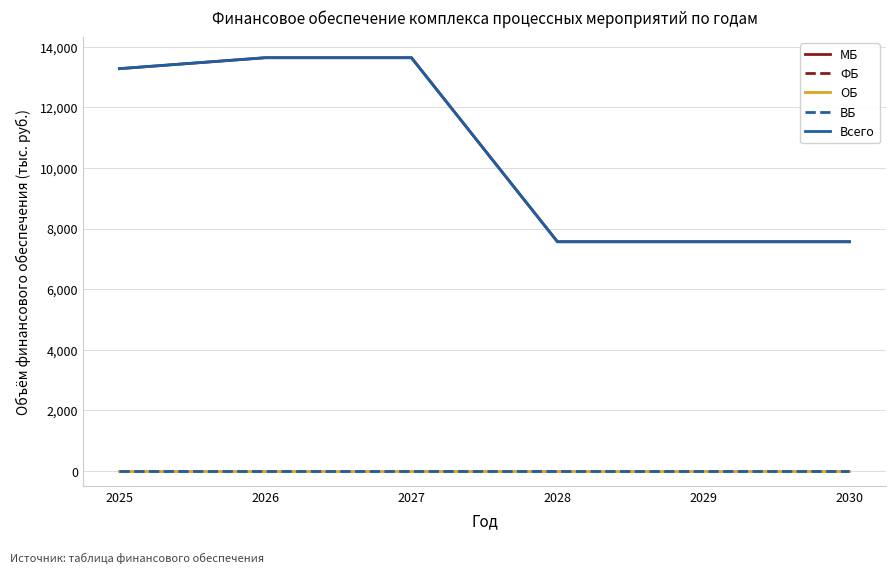

Is this an area chart (filled region under the line)?

No